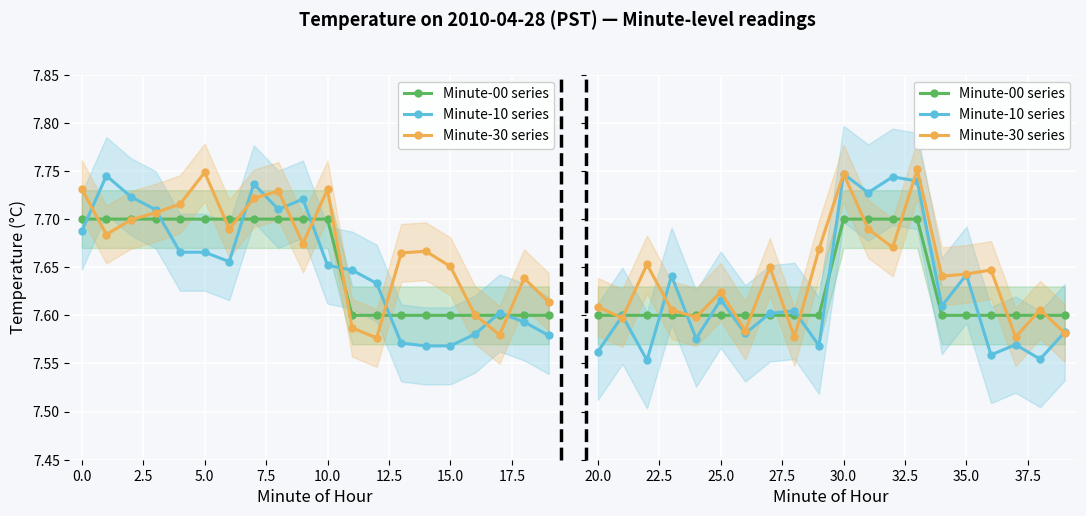

How many intersections are there between Minute-30 series and Minute-00 series?

13